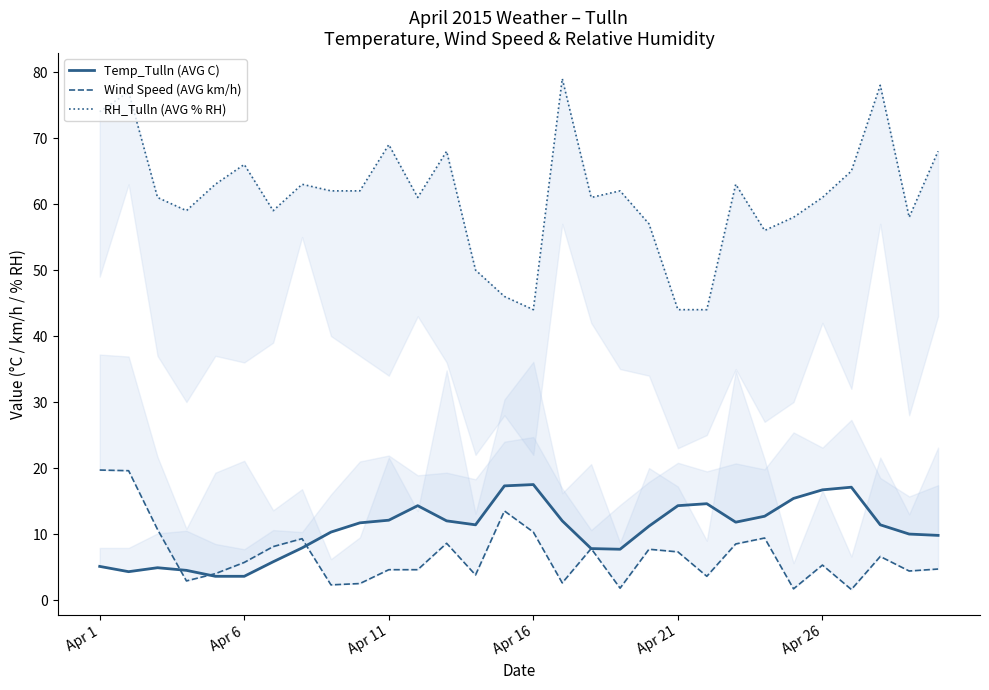

Is this an area chart (filled region under the line)?

No